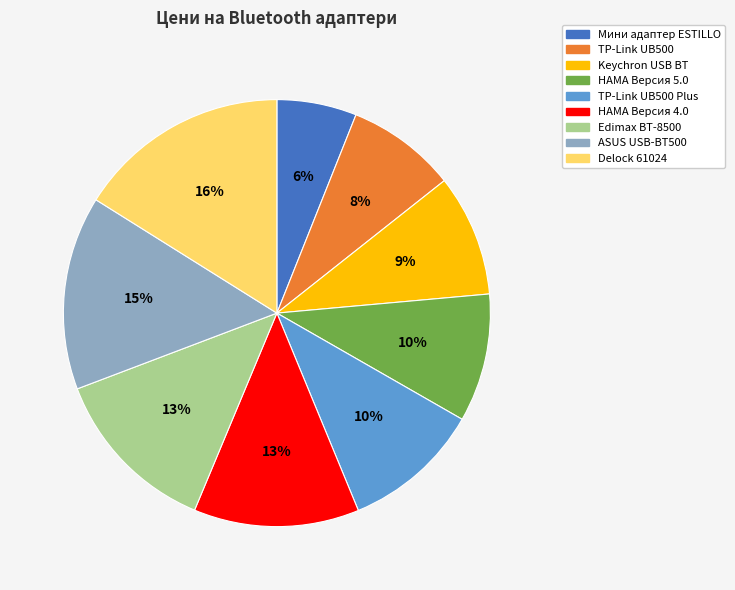

Is there any slice that represents more than half of the pie?

No